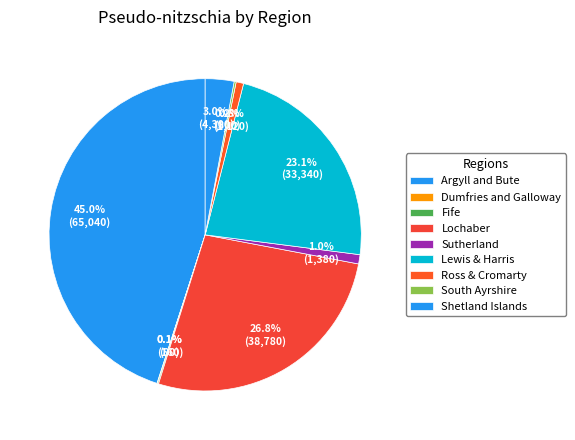

Is it true that Dumfries and Galloway is 1% of the pie?

False